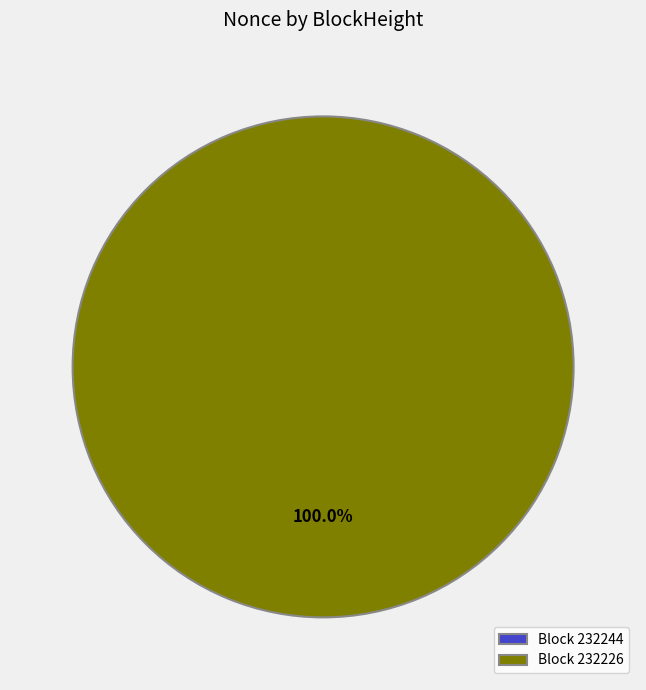

To the nearest percent, what portion does 232226 represent?

100%